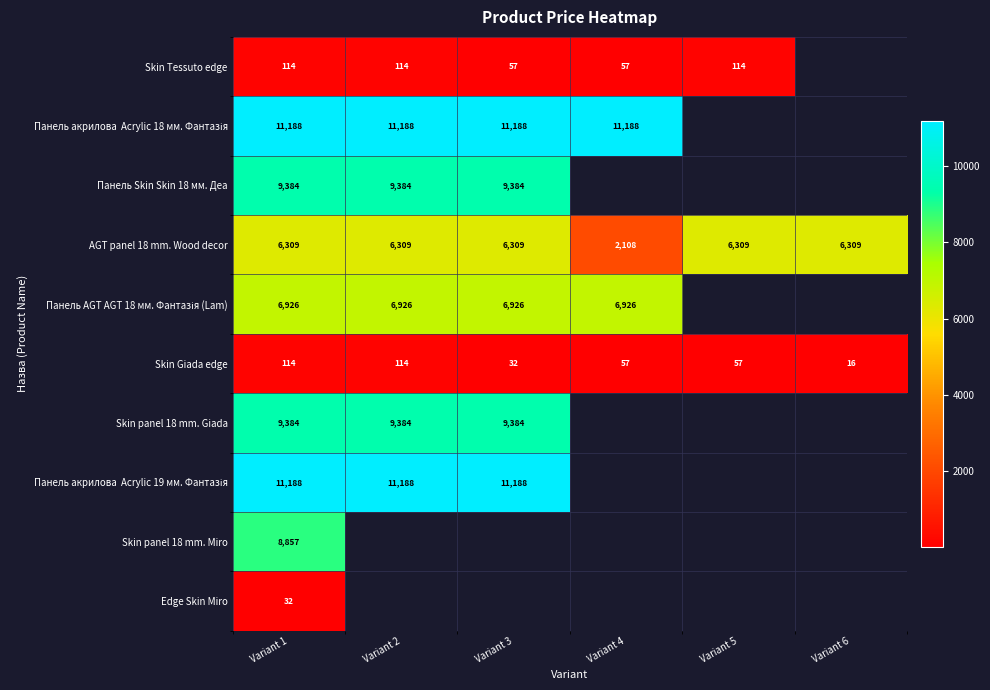

The AGT panel 18 mm. Wood decor series shows 6308.8 at Variant 3. True or false?

True